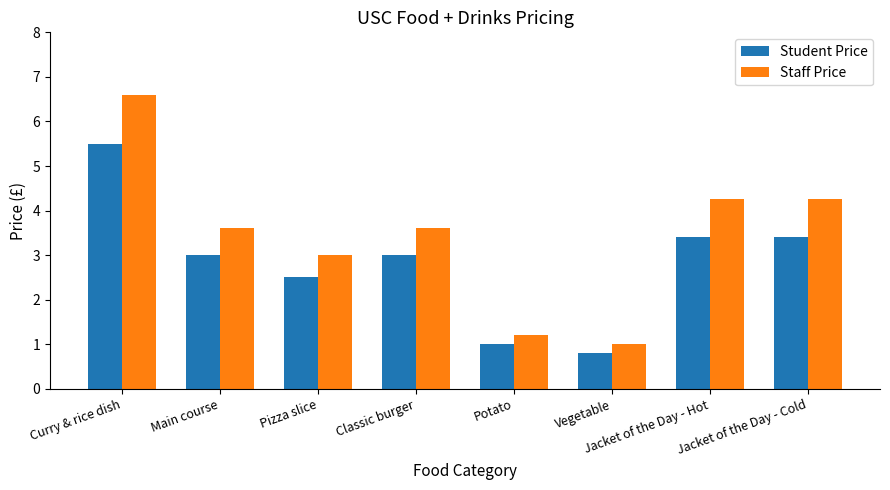

What is the value of the Student Price bar at the 3rd from the left?

2.5